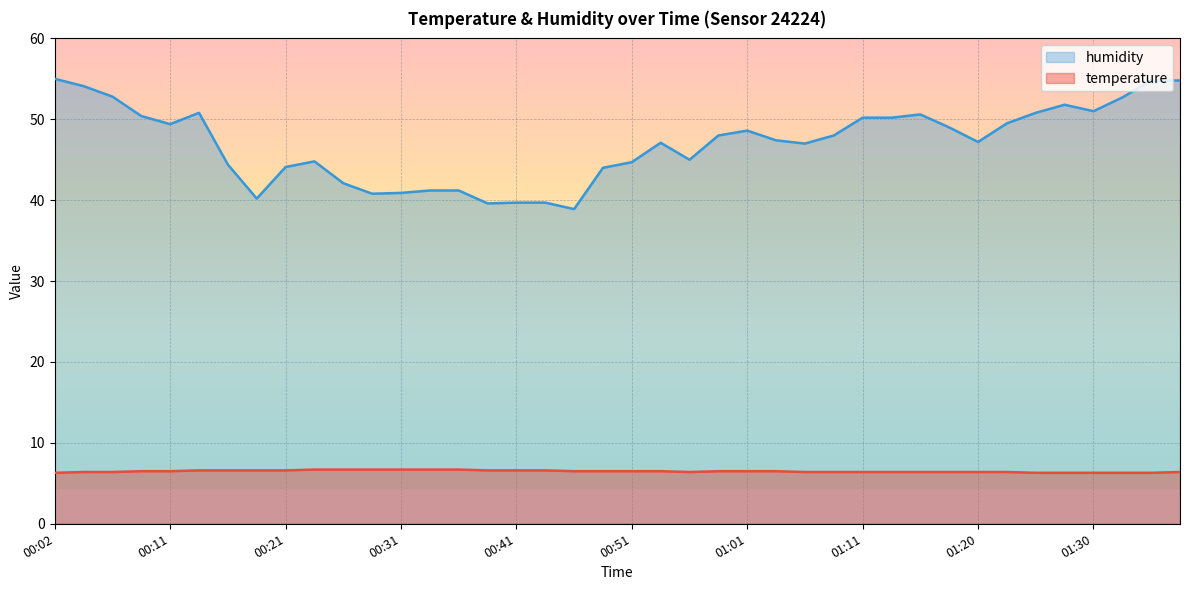

True or false: temperature and humidity intersect in this chart.

False